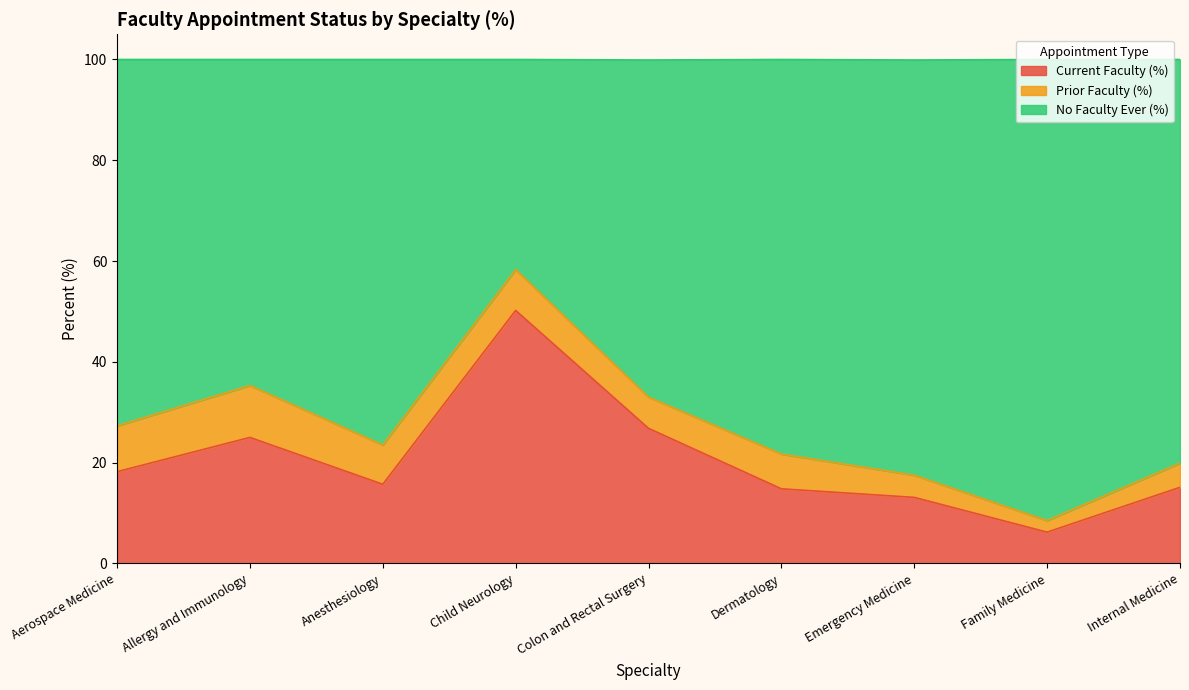

What is the total value across all series at Allergy and Immunology?

100.0